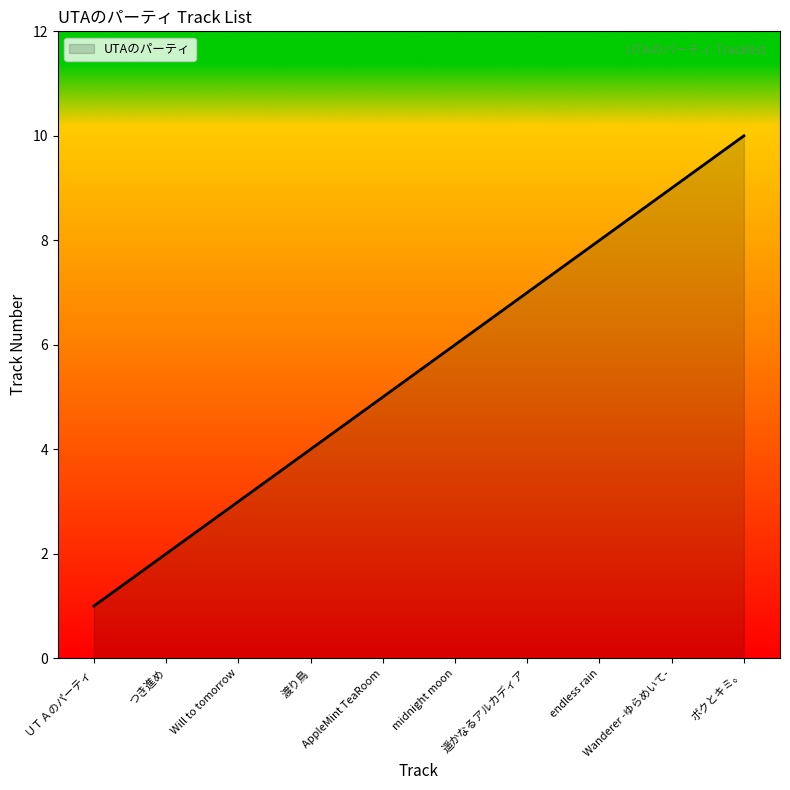

What is the greatest value displayed?

10